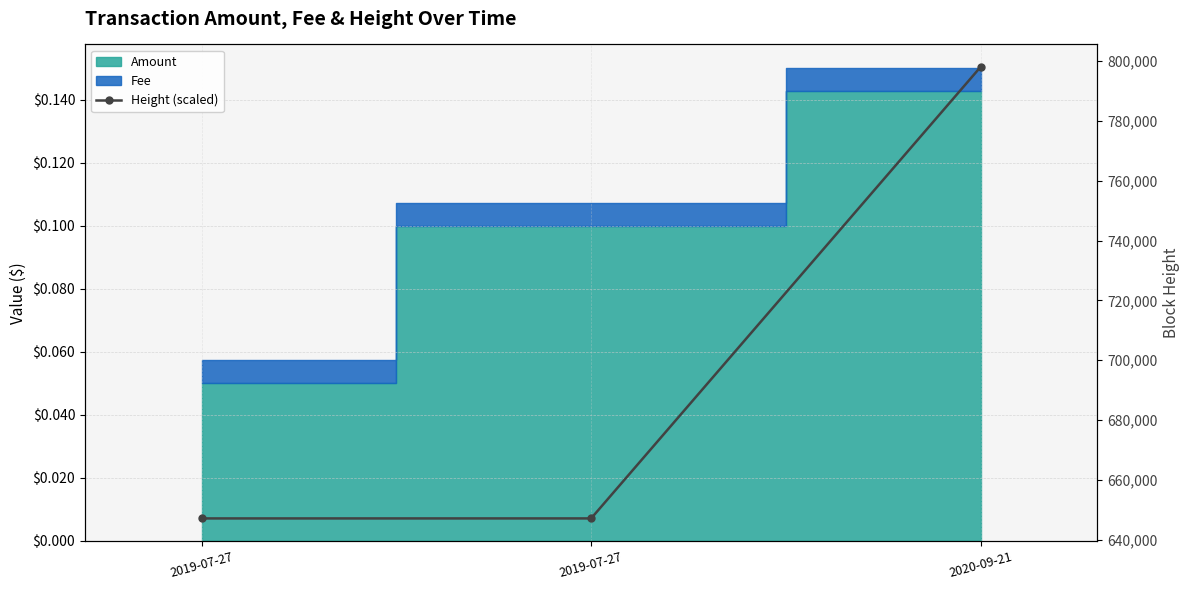

How many lines are shown in the chart?

1